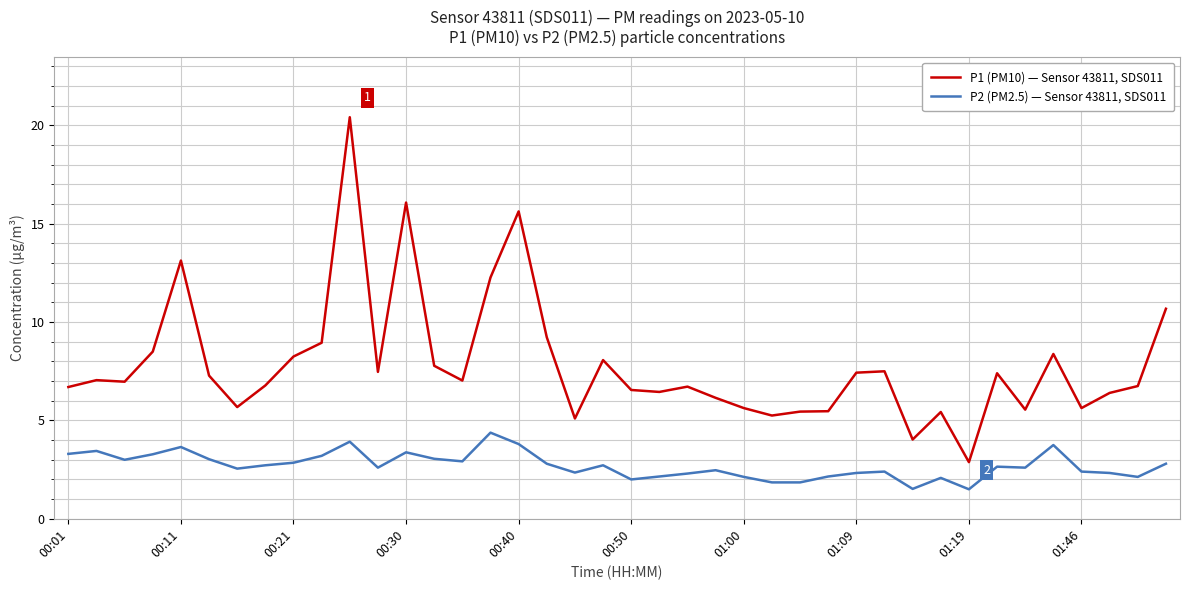

What is the maximum value shown in the chart?

20.4